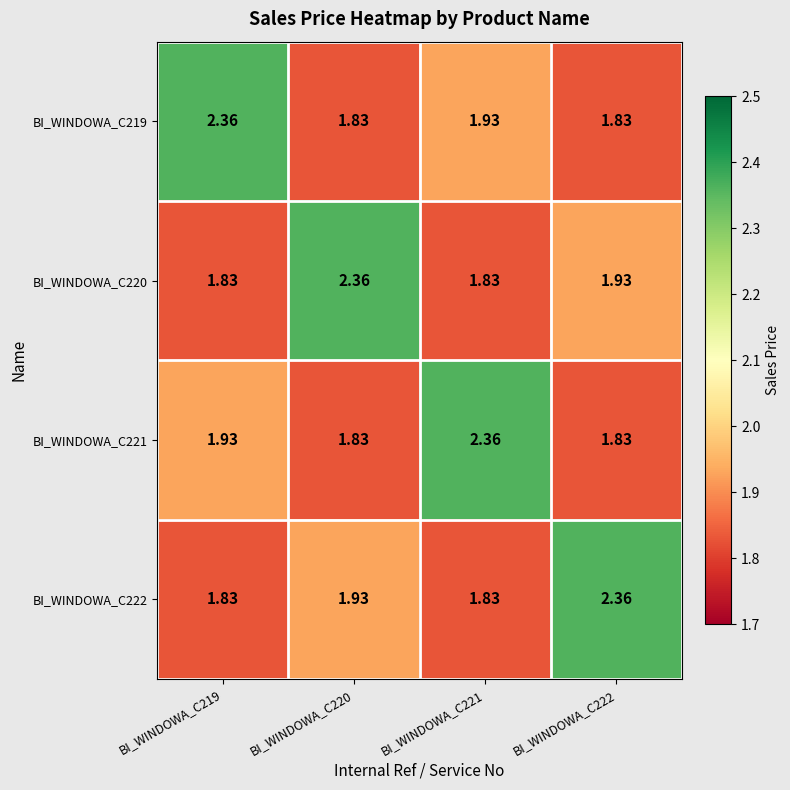

Is the value of BI_WINDOWA_C221 at BI_WINDOWA_C219 greater than the value of BI_WINDOWA_C222 at BI_WINDOWA_C221?

Yes